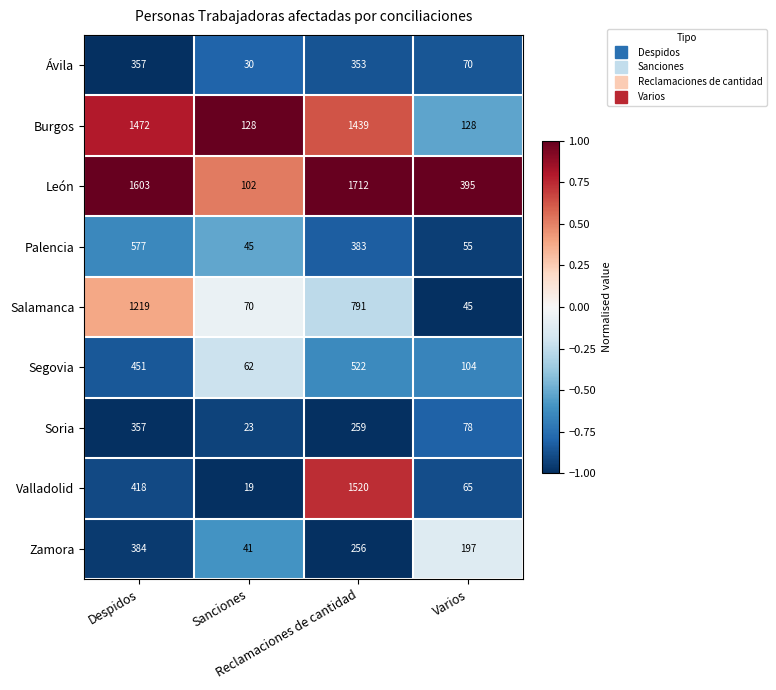

What is the minimum value shown in the chart?

19